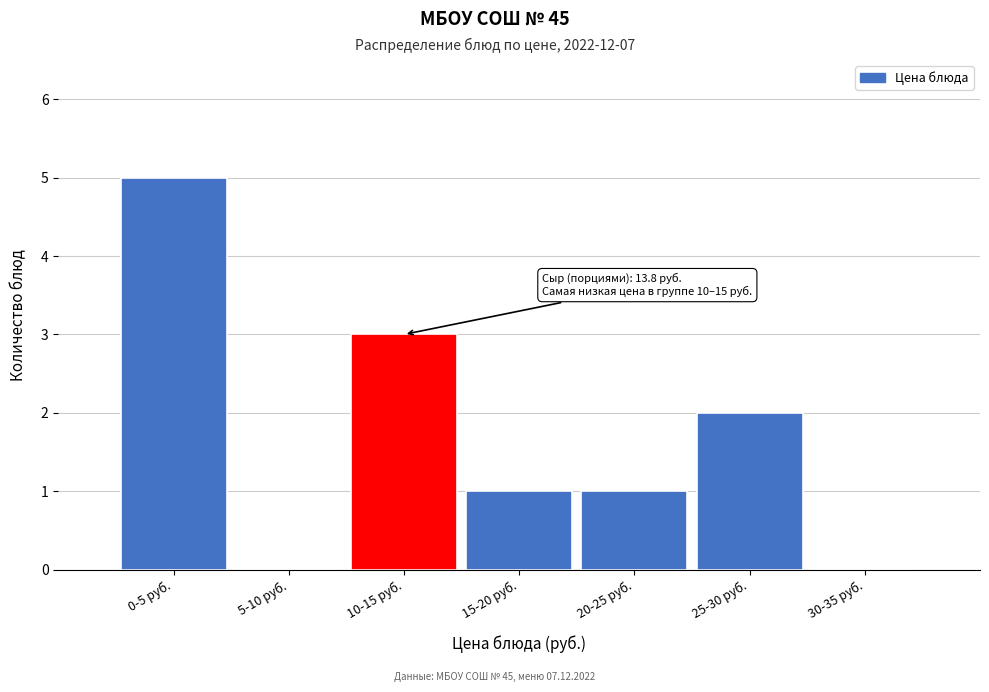

Reading left to right, list all the values displayed in this chart.

0-5 руб.=5	5-10 руб.=0	10-15 руб.=3	15-20 руб.=1	20-25 руб.=1	25-30 руб.=2	30-35 руб.=0